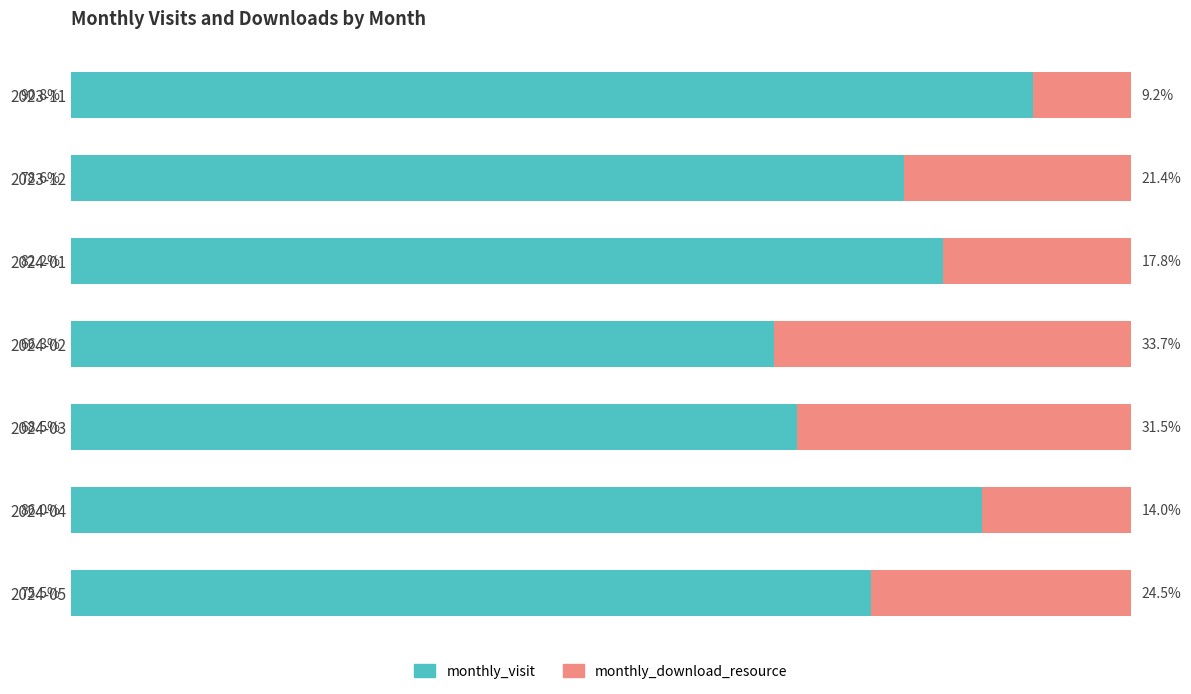

List the labels in order of monthly_visit value, smallest first.

2024-02, 2024-03, 2024-05, 2023-12, 2024-01, 2024-04, 2023-11